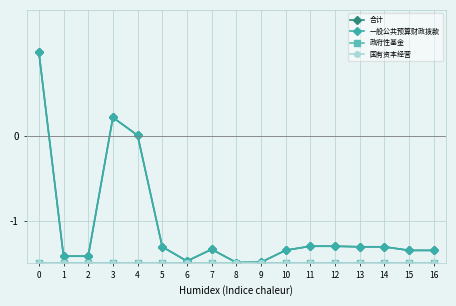

Read the 国有资本经营 value at 4.

-1.5